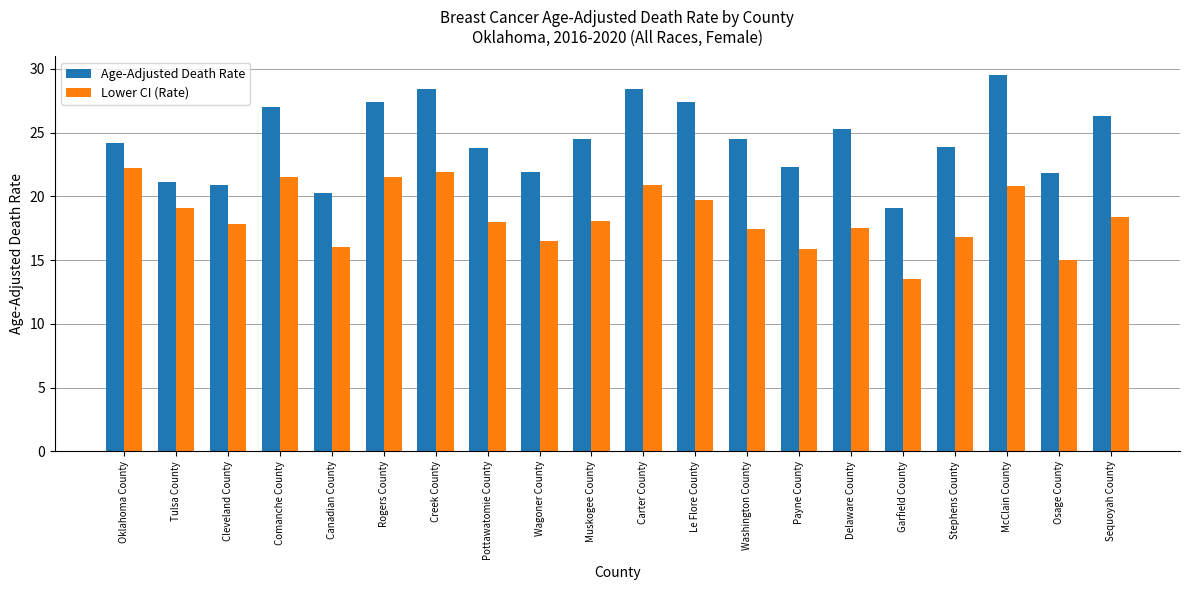

What are all the series names shown in the legend?

Age-Adjusted Death Rate, Lower CI (Rate)